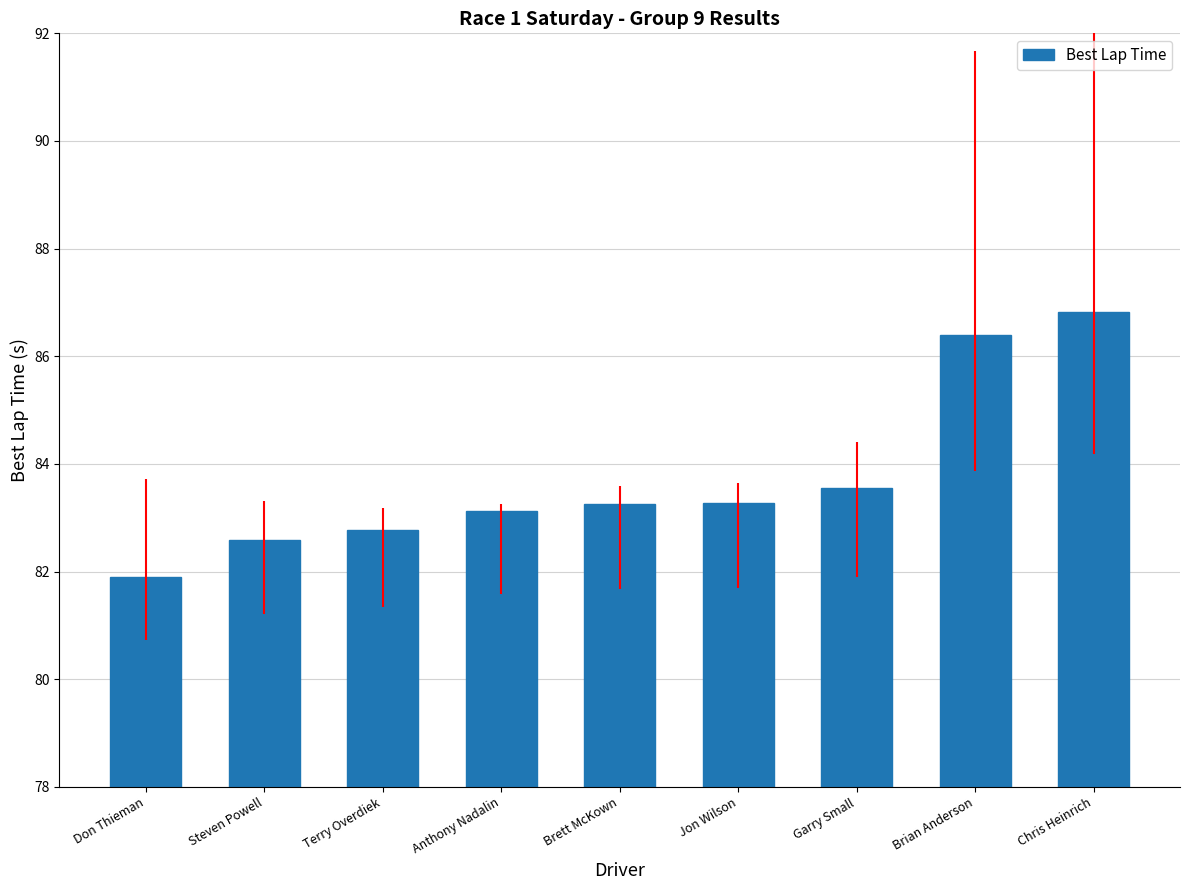

What is the average value?

83.7